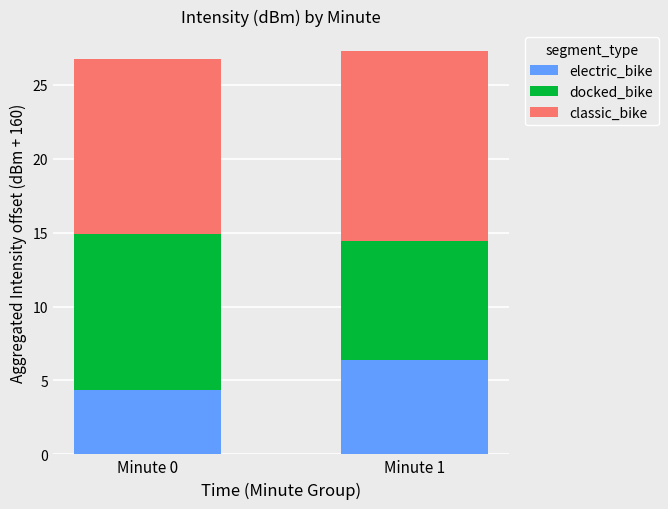

The value of electric_bike at Minute 0 is 7.7. True or false?

False